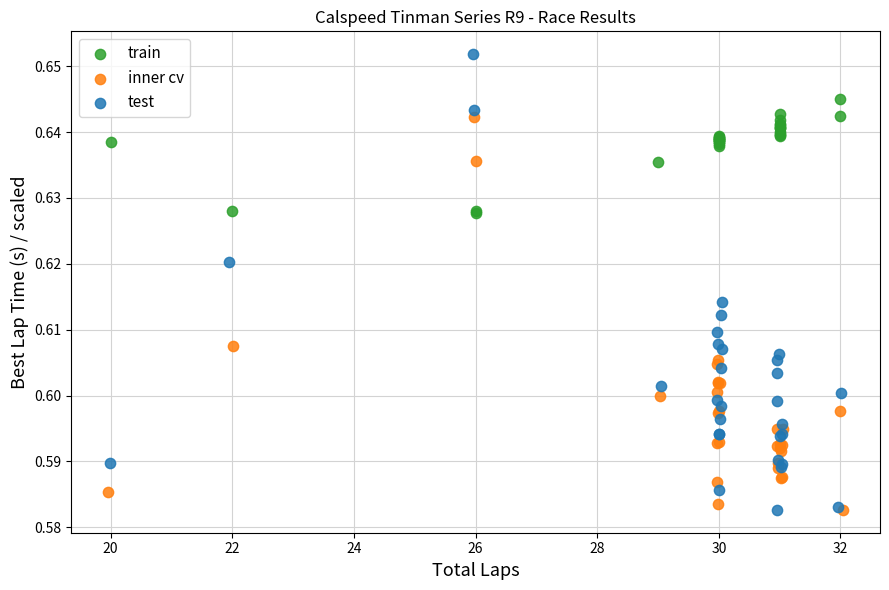

Which series has the largest Y range (max minus min)?

test